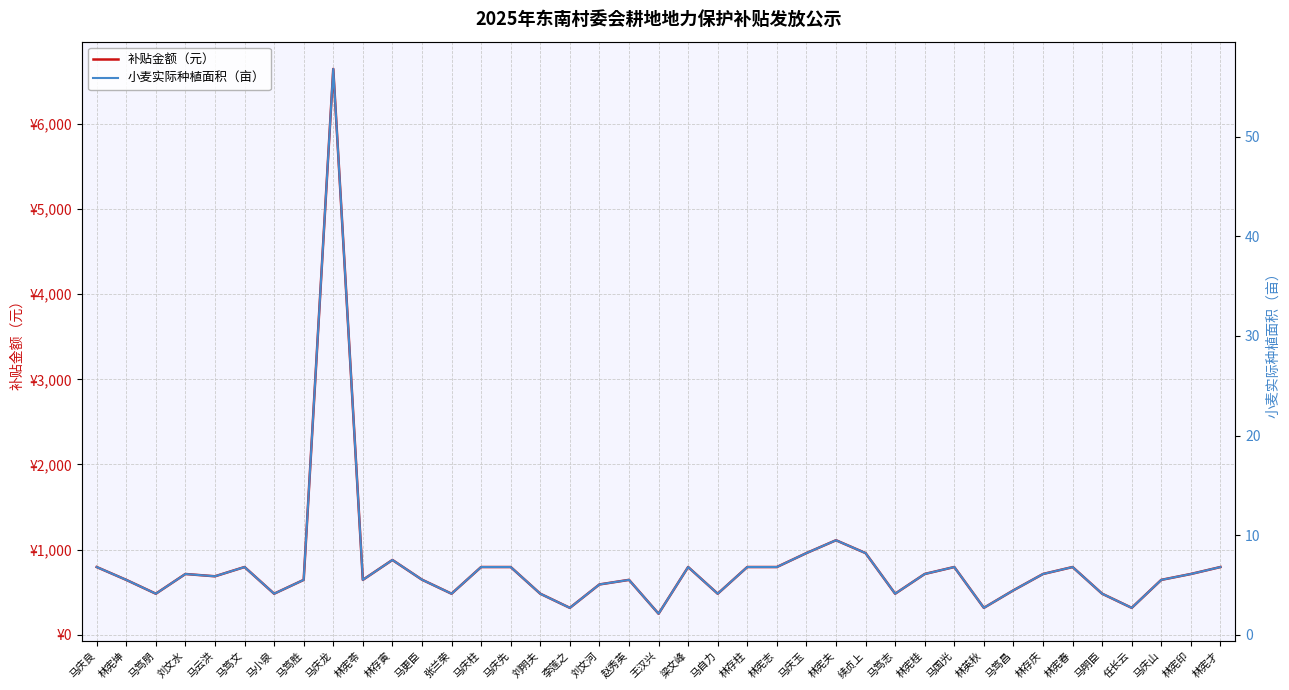

At which category does the chart reach its peak across all series?

马庆龙